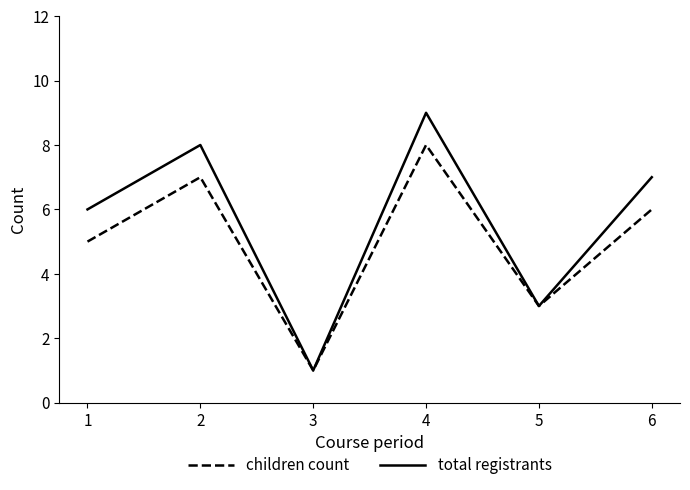

Which label corresponds to the smallest value in the chart?

3